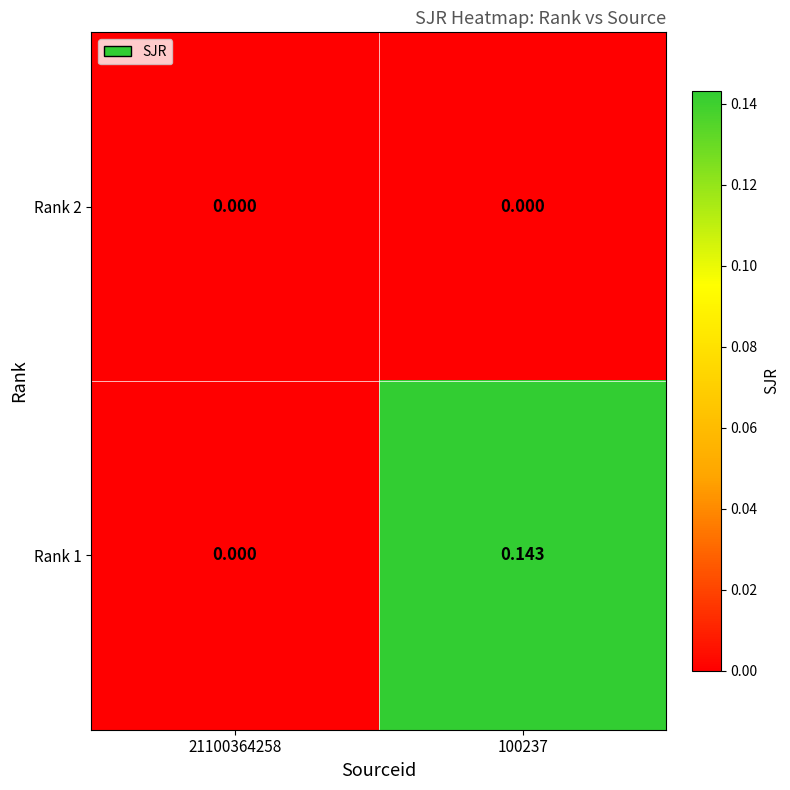

Is the value of Rank 1 at 100237 greater than the value of Rank 2 at 21100364258?

Yes